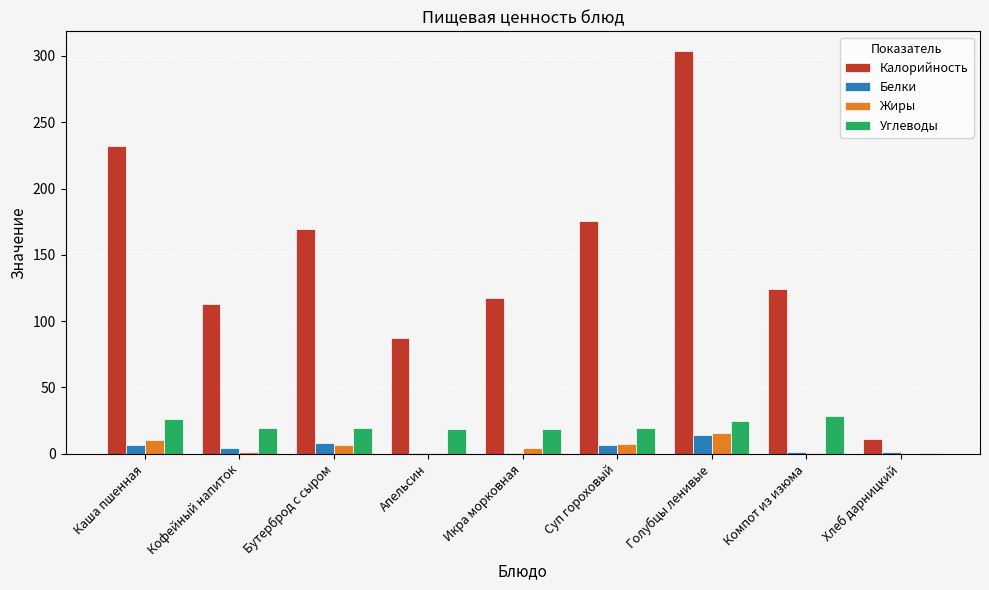

Which series changed the most between Голубцы ленивые and Хлеб дарницкий?

Калорийность